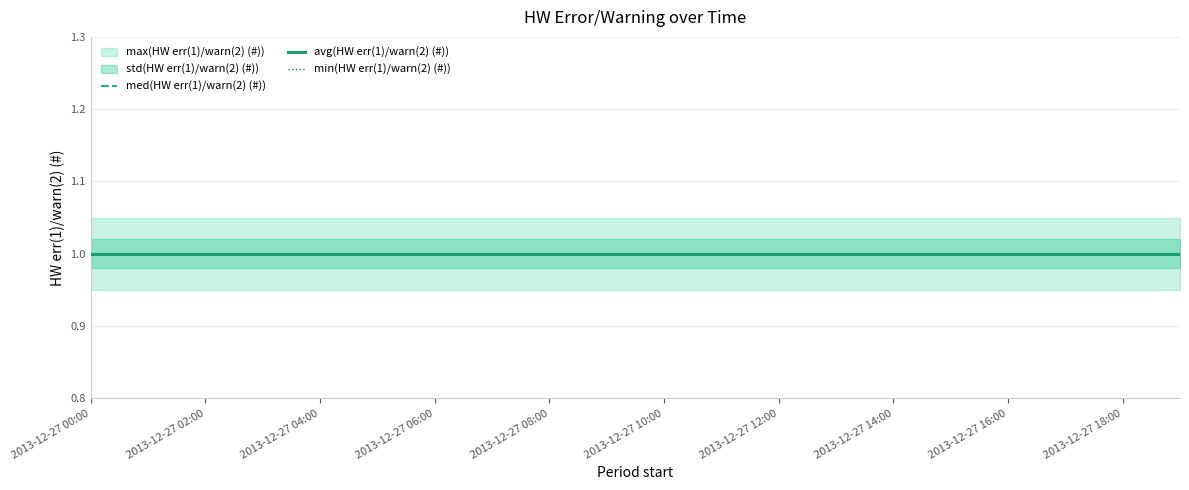

Reading right to left, extract all data points from this chart.

avg(HW err(1)/warn(2) (#)): 2013-12-27 19:00=1	2013-12-27 18:00=1	2013-12-27 17:00=1	2013-12-27 16:00=1	2013-12-27 15:00=1	2013-12-27 14:00=1	2013-12-27 13:00=1	2013-12-27 12:00=1	2013-12-27 11:00=1	2013-12-27 10:00=1	2013-12-27 09:00=1	2013-12-27 08:00=1	2013-12-27 07:00=1	2013-12-27 06:00=1	2013-12-27 05:00=1	2013-12-27 04:00=1	2013-12-27 03:00=1	2013-12-27 02:00=1	2013-12-27 01:00=1	2013-12-27 00:00=1
min(HW err(1)/warn(2) (#)): 2013-12-27 19:00=1	2013-12-27 18:00=1	2013-12-27 17:00=1	2013-12-27 16:00=1	2013-12-27 15:00=1	2013-12-27 14:00=1	2013-12-27 13:00=1	2013-12-27 12:00=1	2013-12-27 11:00=1	2013-12-27 10:00=1	2013-12-27 09:00=1	2013-12-27 08:00=1	2013-12-27 07:00=1	2013-12-27 06:00=1	2013-12-27 05:00=1	2013-12-27 04:00=1	2013-12-27 03:00=1	2013-12-27 02:00=1	2013-12-27 01:00=1	2013-12-27 00:00=1
max(HW err(1)/warn(2) (#)): 2013-12-27 19:00=1	2013-12-27 18:00=1	2013-12-27 17:00=1	2013-12-27 16:00=1	2013-12-27 15:00=1	2013-12-27 14:00=1	2013-12-27 13:00=1	2013-12-27 12:00=1	2013-12-27 11:00=1	2013-12-27 10:00=1	2013-12-27 09:00=1	2013-12-27 08:00=1	2013-12-27 07:00=1	2013-12-27 06:00=1	2013-12-27 05:00=1	2013-12-27 04:00=1	2013-12-27 03:00=1	2013-12-27 02:00=1	2013-12-27 01:00=1	2013-12-27 00:00=1
std(HW err(1)/warn(2) (#)): 2013-12-27 19:00=0	2013-12-27 18:00=0	2013-12-27 17:00=0	2013-12-27 16:00=0	2013-12-27 15:00=0	2013-12-27 14:00=0	2013-12-27 13:00=0	2013-12-27 12:00=0	2013-12-27 11:00=0	2013-12-27 10:00=0	2013-12-27 09:00=0	2013-12-27 08:00=0	2013-12-27 07:00=0	2013-12-27 06:00=0	2013-12-27 05:00=0	2013-12-27 04:00=0	2013-12-27 03:00=0	2013-12-27 02:00=0	2013-12-27 01:00=0	2013-12-27 00:00=0
med(HW err(1)/warn(2) (#)): 2013-12-27 19:00=1	2013-12-27 18:00=1	2013-12-27 17:00=1	2013-12-27 16:00=1	2013-12-27 15:00=1	2013-12-27 14:00=1	2013-12-27 13:00=1	2013-12-27 12:00=1	2013-12-27 11:00=1	2013-12-27 10:00=1	2013-12-27 09:00=1	2013-12-27 08:00=1	2013-12-27 07:00=1	2013-12-27 06:00=1	2013-12-27 05:00=1	2013-12-27 04:00=1	2013-12-27 03:00=1	2013-12-27 02:00=1	2013-12-27 01:00=1	2013-12-27 00:00=1